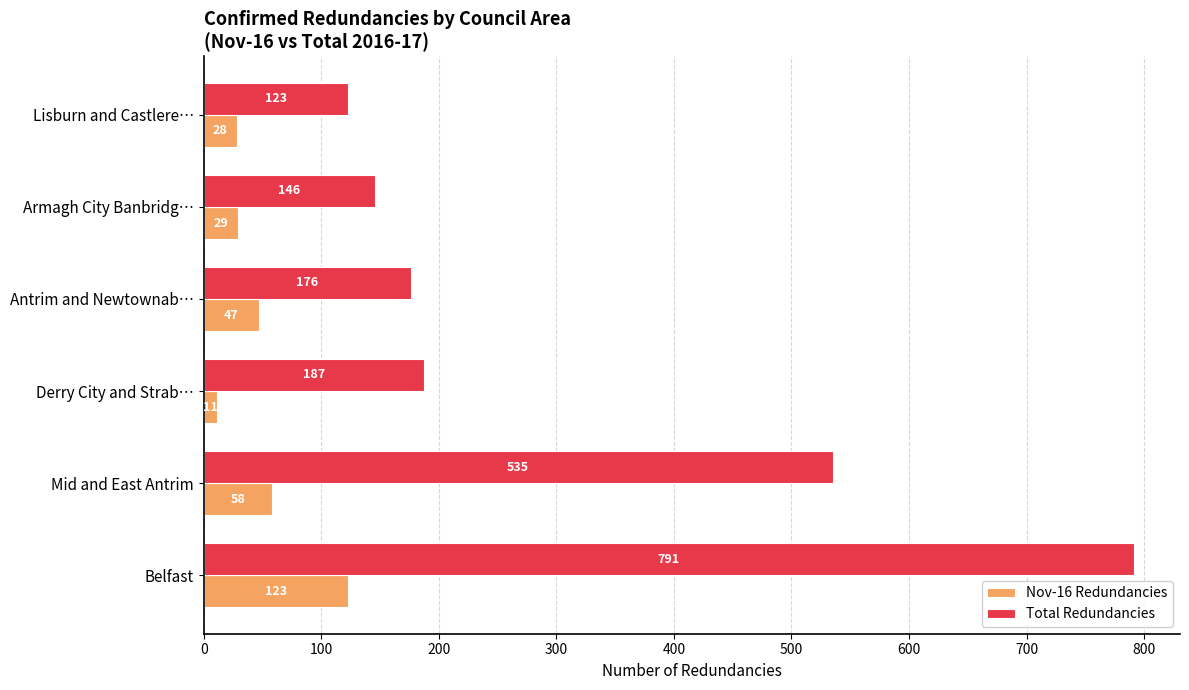

What is the average value of the Nov-16 Redundancies series?

49